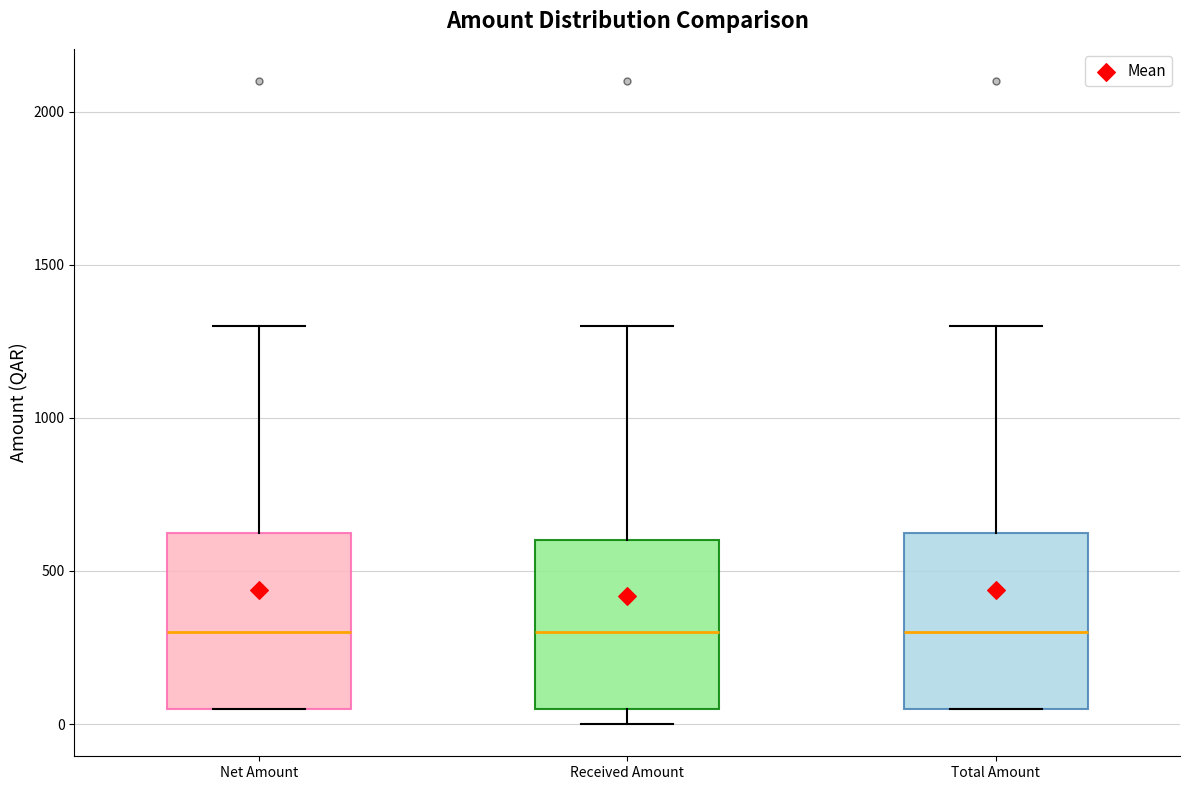

Reading left to right, transcribe this box plot: for each box, give where its median line is, the range the box spans, and where its two whiskers end, as read against the y-axis. The values are not printed on the chart, so give them approximately, as read against the axis.

Net Amount: median 300, box 50 to 650, whiskers 50 to 1300
Received Amount: median 300, box 50 to 600, whiskers 0 to 1300
Total Amount: median 300, box 50 to 650, whiskers 50 to 1300